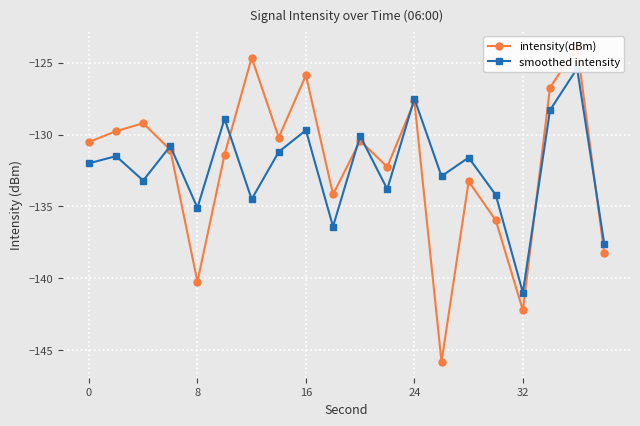

How many times do smoothed intensity and intensity(dBm) cross each other?

7